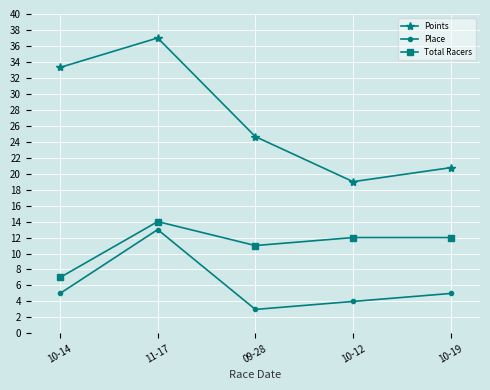

What is the sum of the Total Racers values at 09-28 and 11-17?

25.0